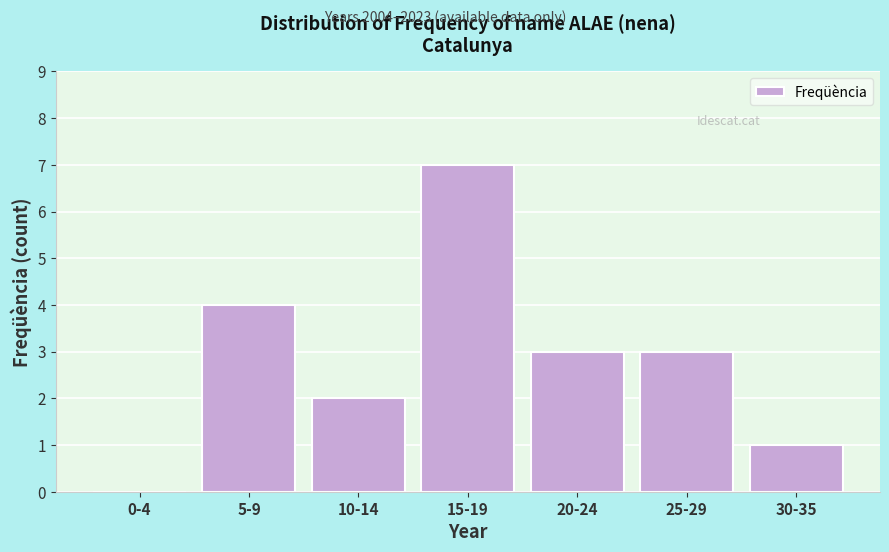

Reading left to right, extract all data points from this chart.

0-4=0	5-9=4	10-14=2	15-19=7	20-24=3	25-29=3	30-35=1